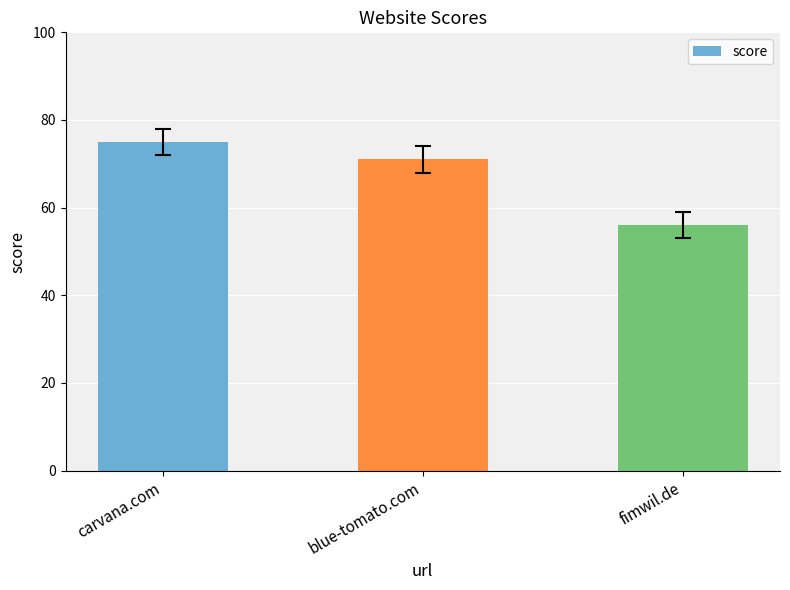

How many categories are shown in the chart?

3